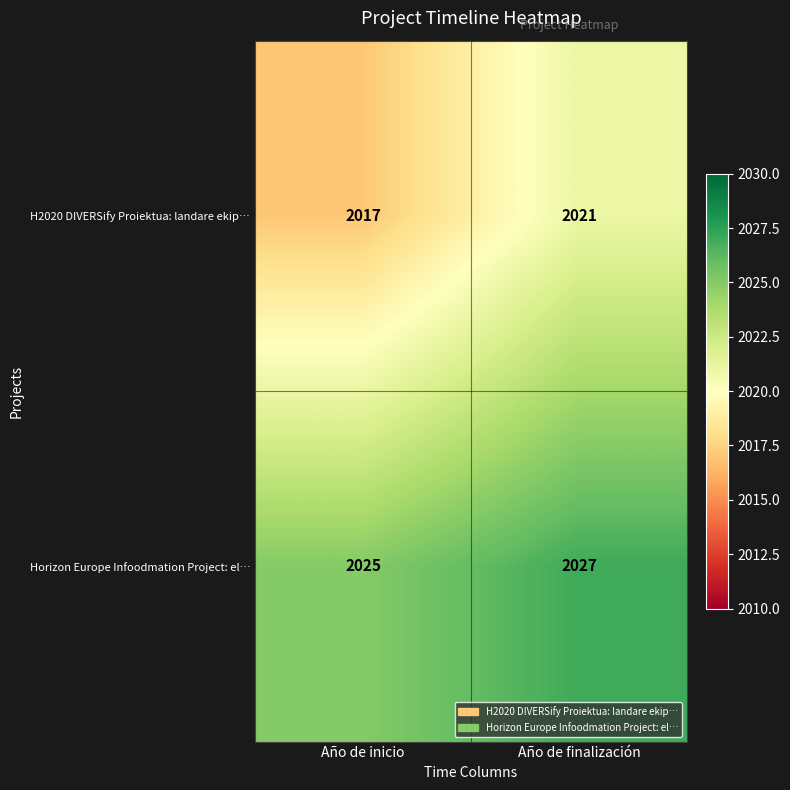

At Año de finalización, list the series in order from largest to smallest.

Horizon Europe Infoodmation Project: el…, H2020 DIVERSify Proiektua: landare ekip…